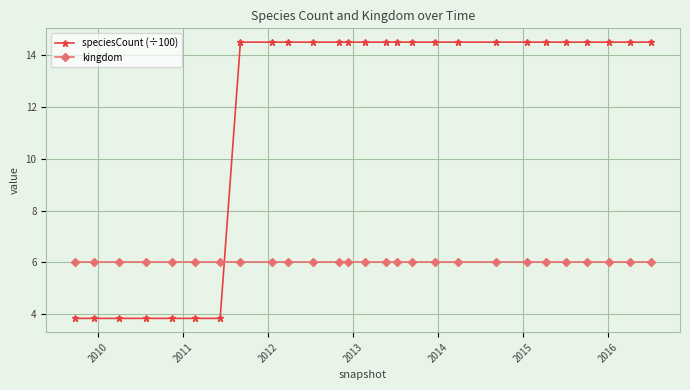

What are all the series names shown in the legend?

speciesCount (÷100), kingdom